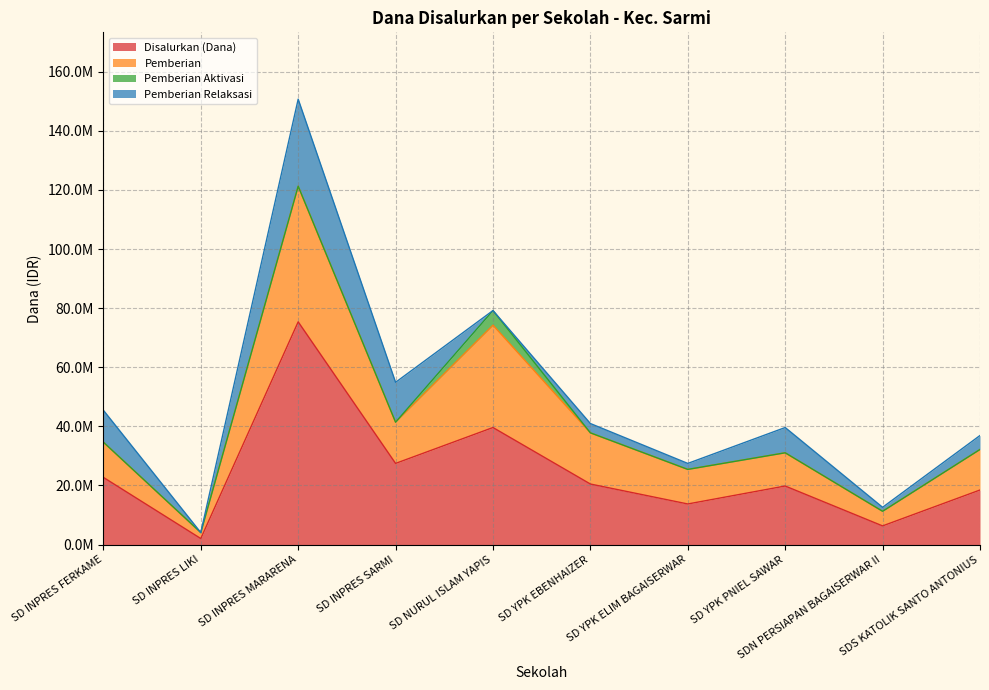

How many categories are shown in the chart?

10